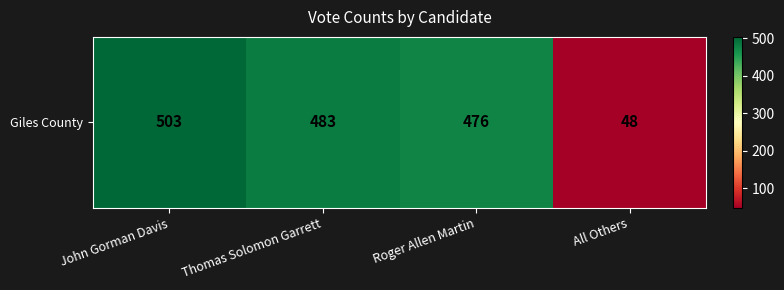

What is the change in value from Thomas Solomon Garrett to All Others?

-435